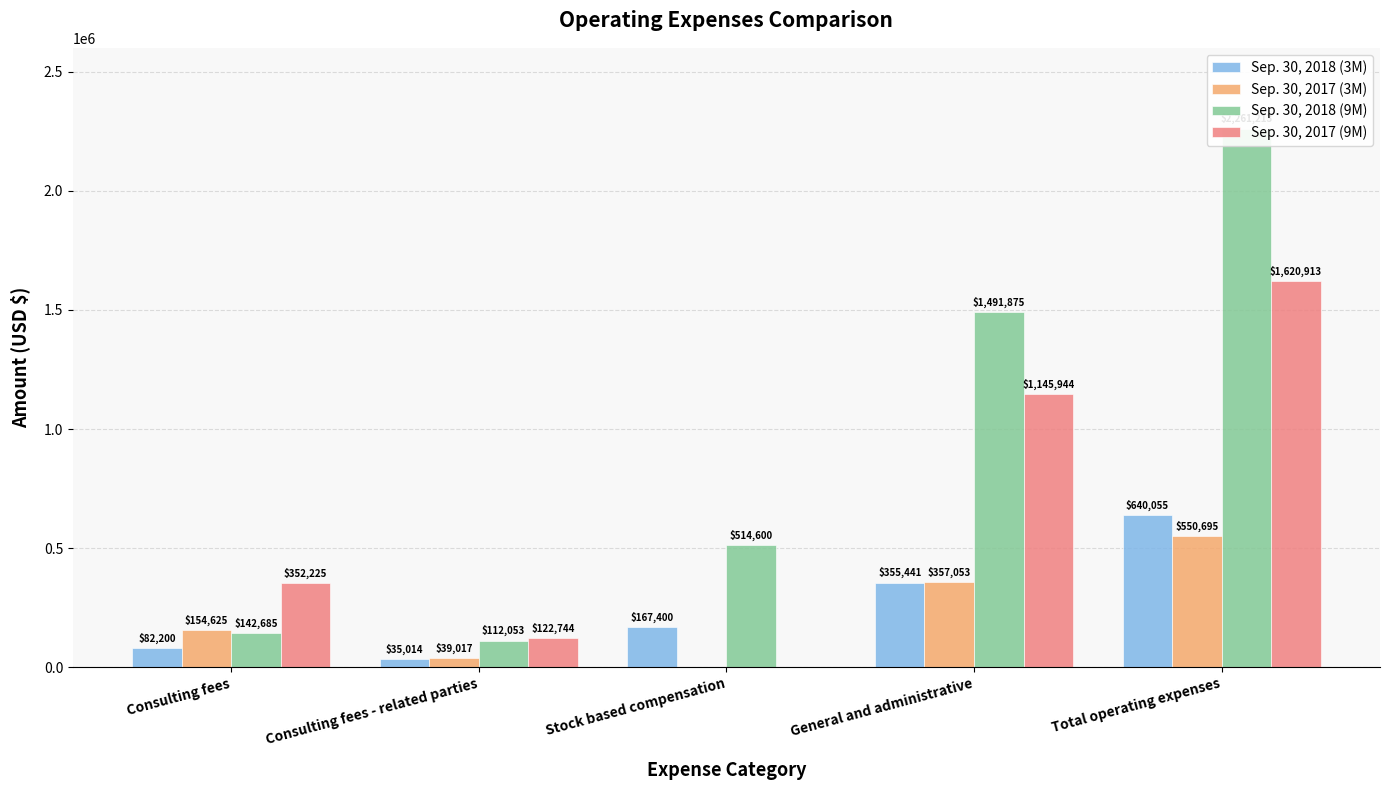

What is the approximate value of Sep. 30, 2017 (3M) at Consulting fees - related parties, to the nearest 50?

39000